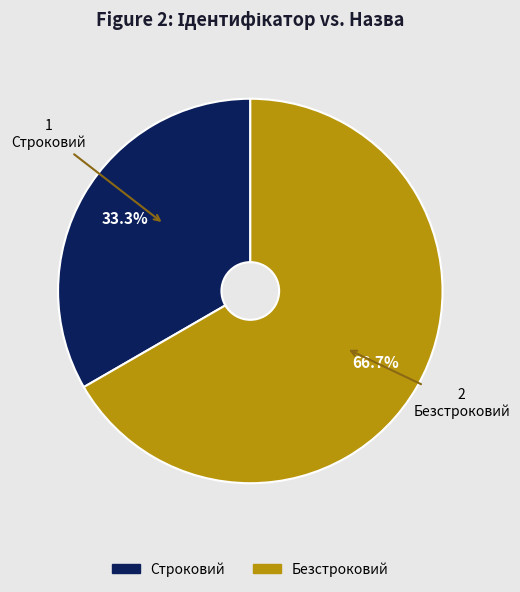

Between Безстроковий and Строковий, which is larger?

Безстроковий